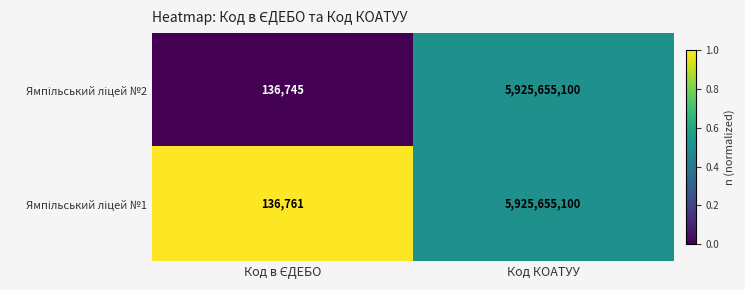

What is the maximum value shown in the chart?

5925655100